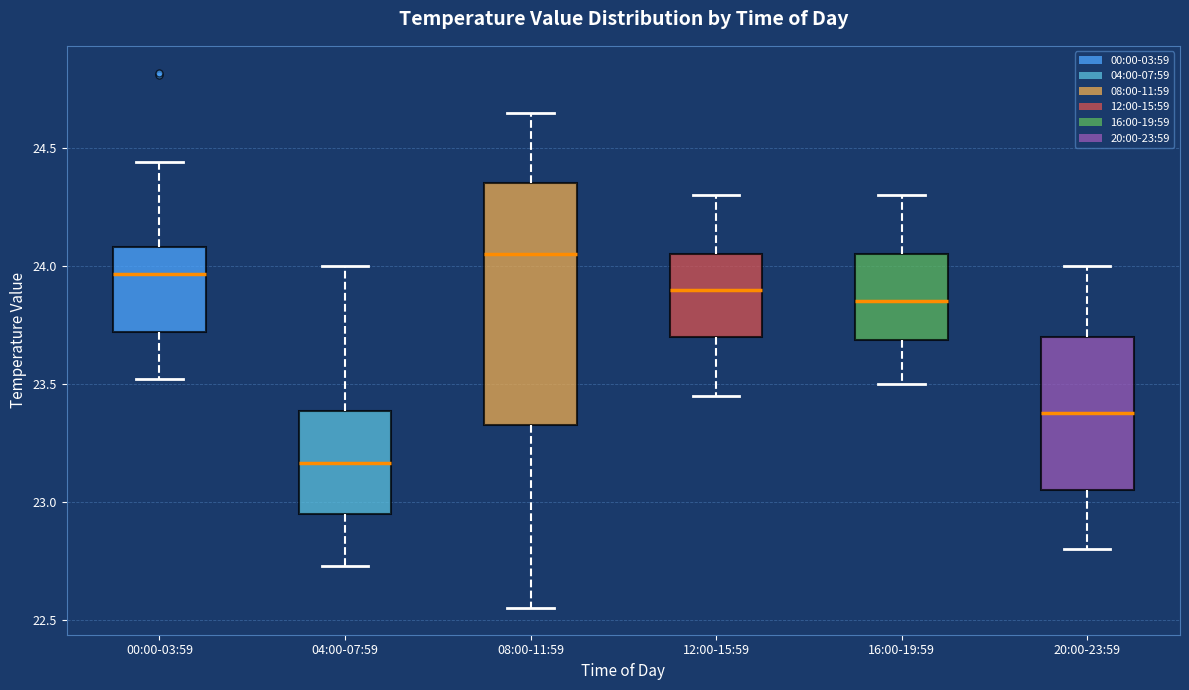

Reading left to right, read every box against the y-axis: the position of its median line, the range the box covers, and the ends of its whiskers. The values are not printed on the chart, so give them approximately, as read against the axis.

00:00-03:59: median 23.95, box 23.70 to 24.10, whiskers 23.50 to 24.45
04:00-07:59: median 23.15, box 22.95 to 23.40, whiskers 22.75 to 24.00
08:00-11:59: median 24.05, box 23.35 to 24.35, whiskers 22.55 to 24.65
12:00-15:59: median 23.90, box 23.70 to 24.05, whiskers 23.45 to 24.30
16:00-19:59: median 23.85, box 23.70 to 24.05, whiskers 23.50 to 24.30
20:00-23:59: median 23.40, box 23.05 to 23.70, whiskers 22.80 to 24.00